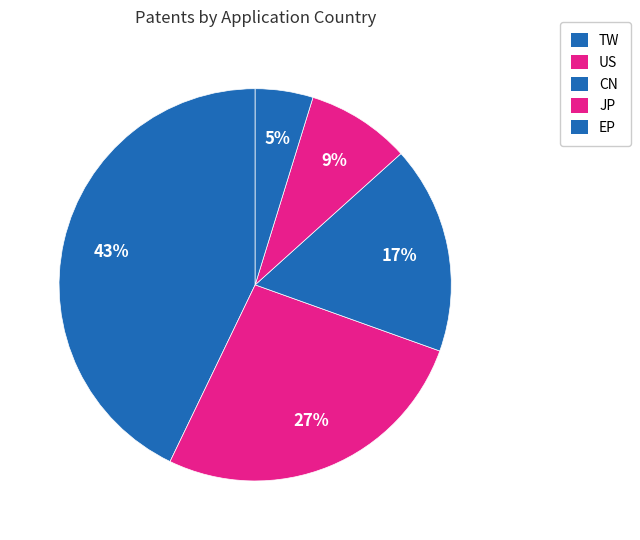

Is it true that JP is 9% of the pie?

True